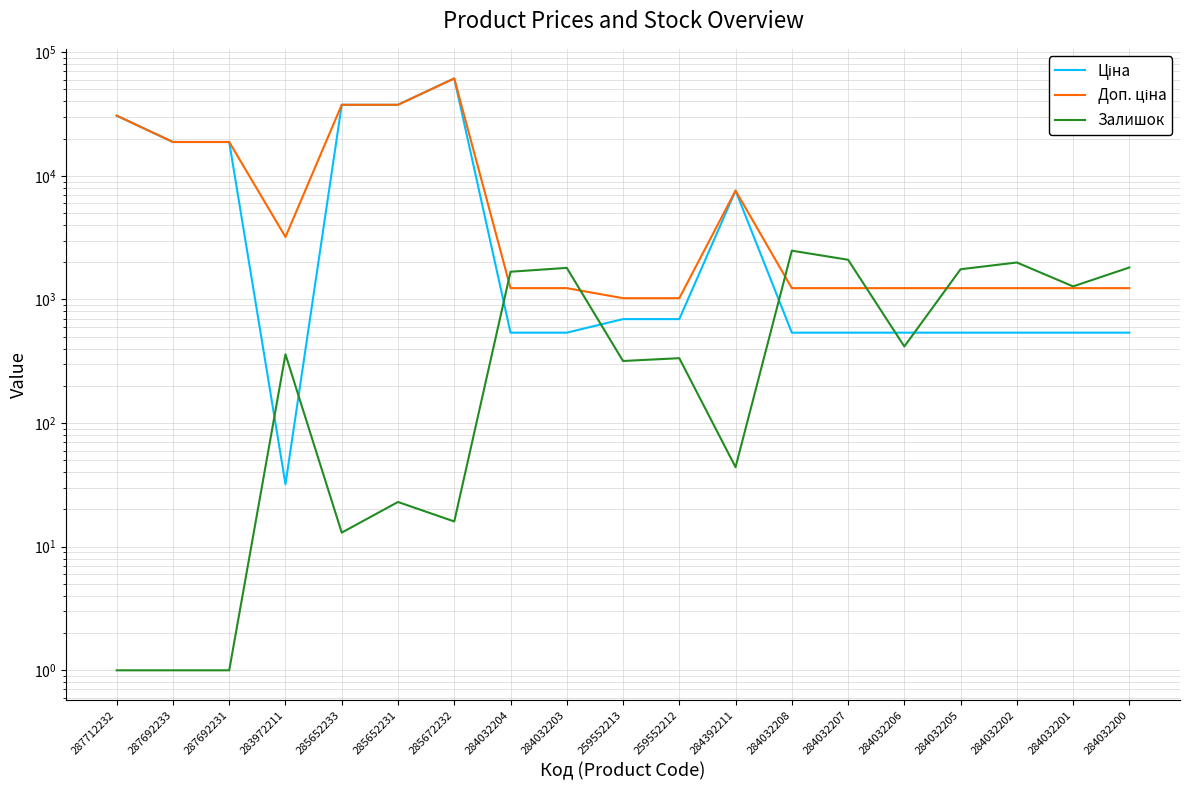

True or false: Ціна has a value of 539.0 at 284032202.

True